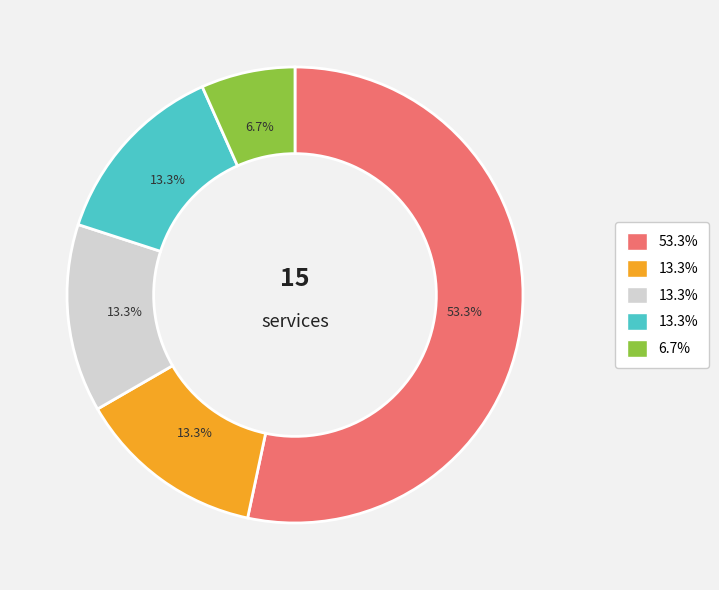

How many segments does this pie chart have?

5